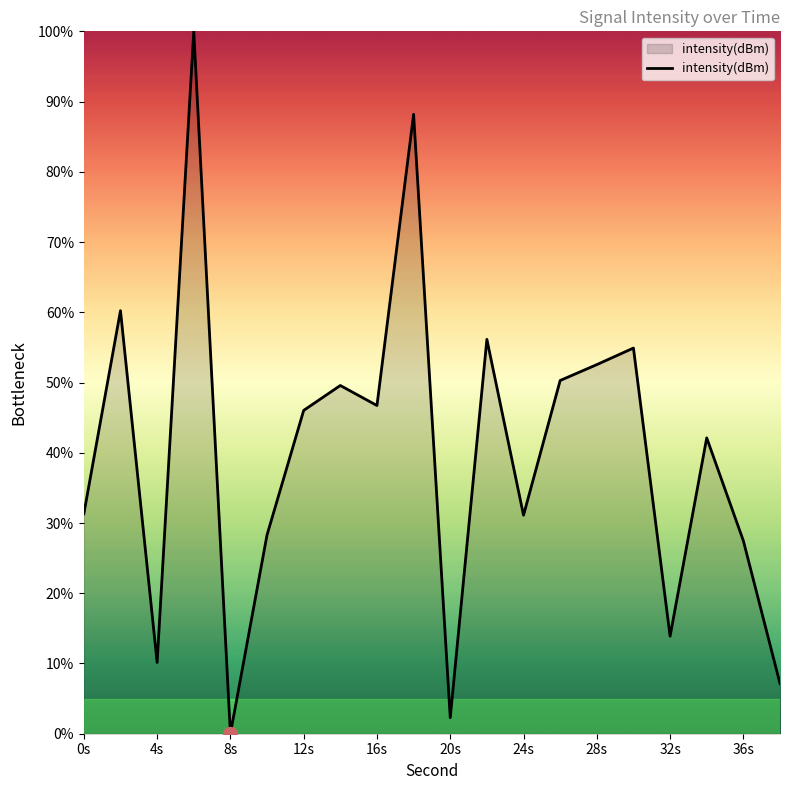

What is the difference between the maximum and minimum values?

100.0